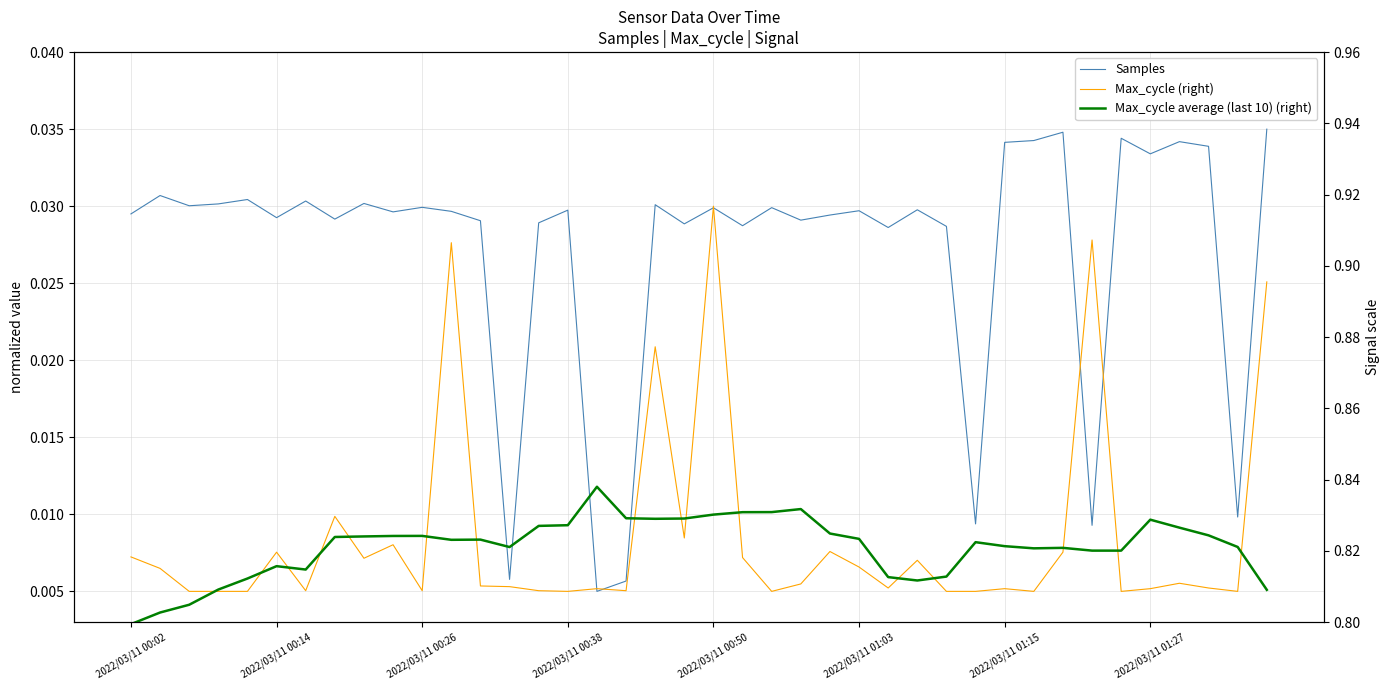

What position from the left is 2022/03/11 00:26?

3